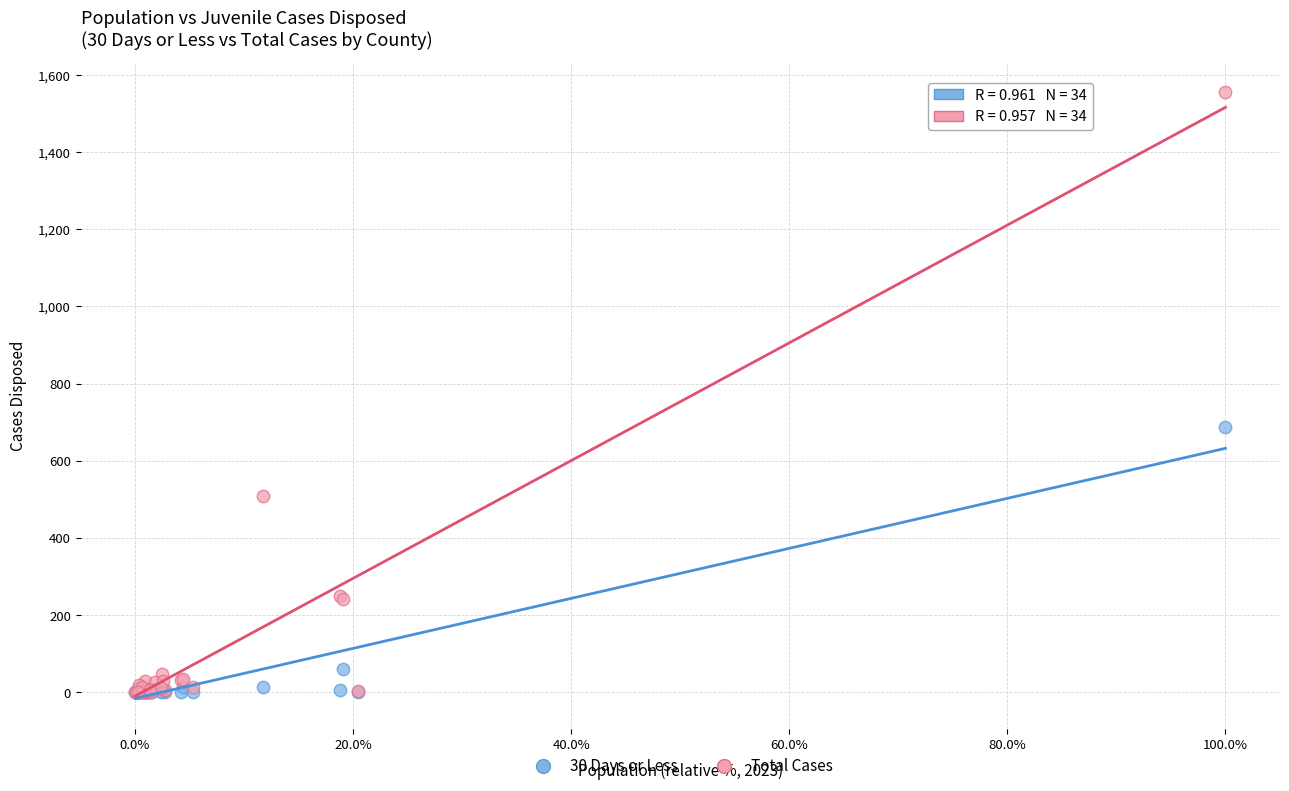

Across all series, what Y value is closest to 777?

689